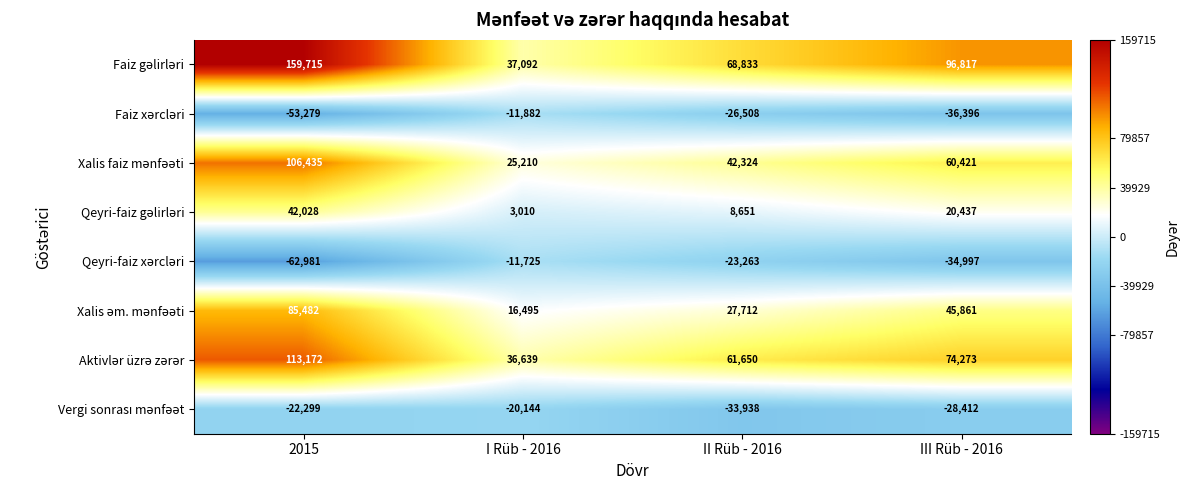

Which category has the highest value across all series?

2015